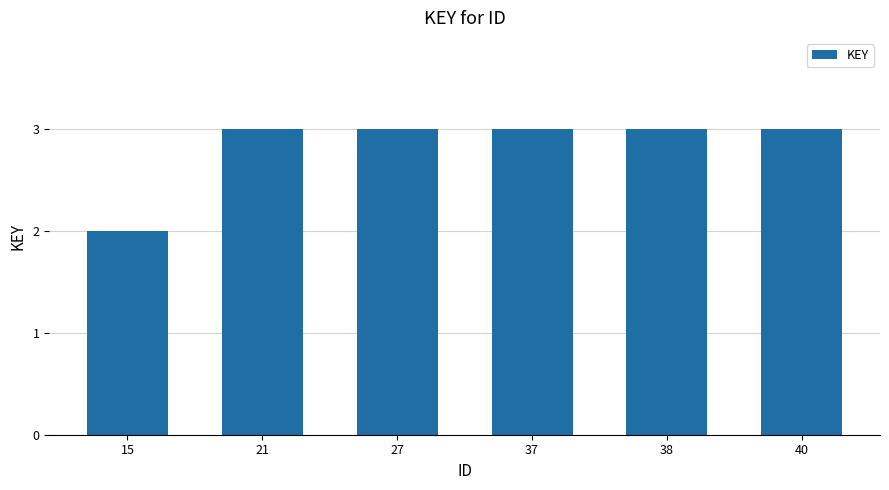

True or false: the data shows 1 at 38.

False